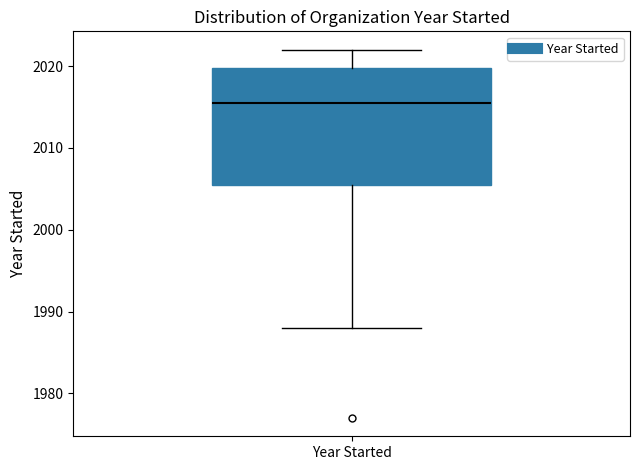

Read this box plot against the y-axis: the position of the median line, the range covered by the box, and the ends of both whiskers. The values are not printed on the chart, so give them approximately, as read against the axis.

median 2016, box 2006 to 2020, whiskers 1988 to 2022